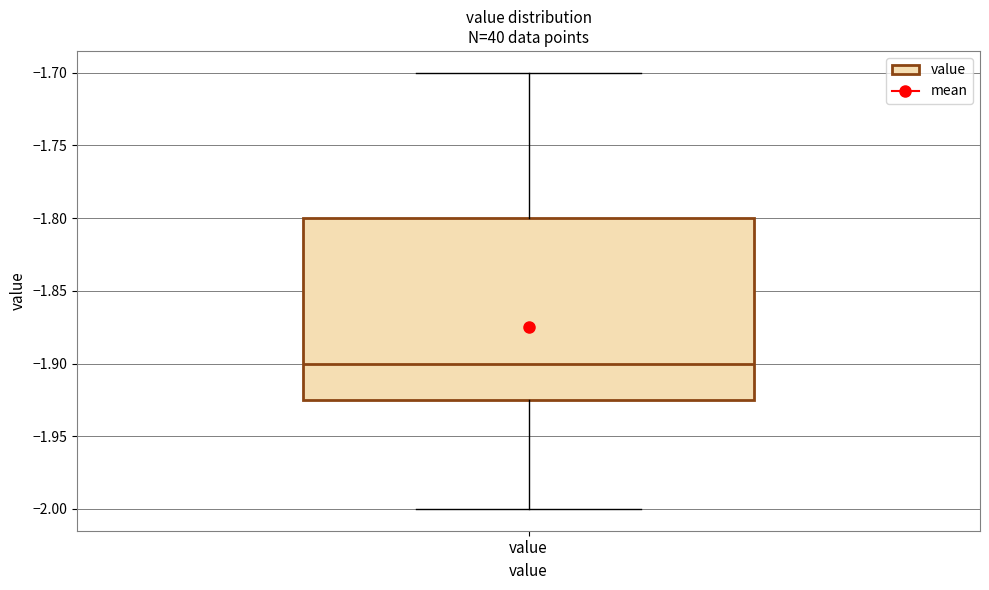

Transcribe this box plot: give where the median line is, the range the box spans, and where the two whiskers end, as read against the y-axis. The values are not printed on the chart, so give them approximately, as read against the axis.

median -1.900, box -1.925 to -1.800, whiskers -2.000 to -1.700